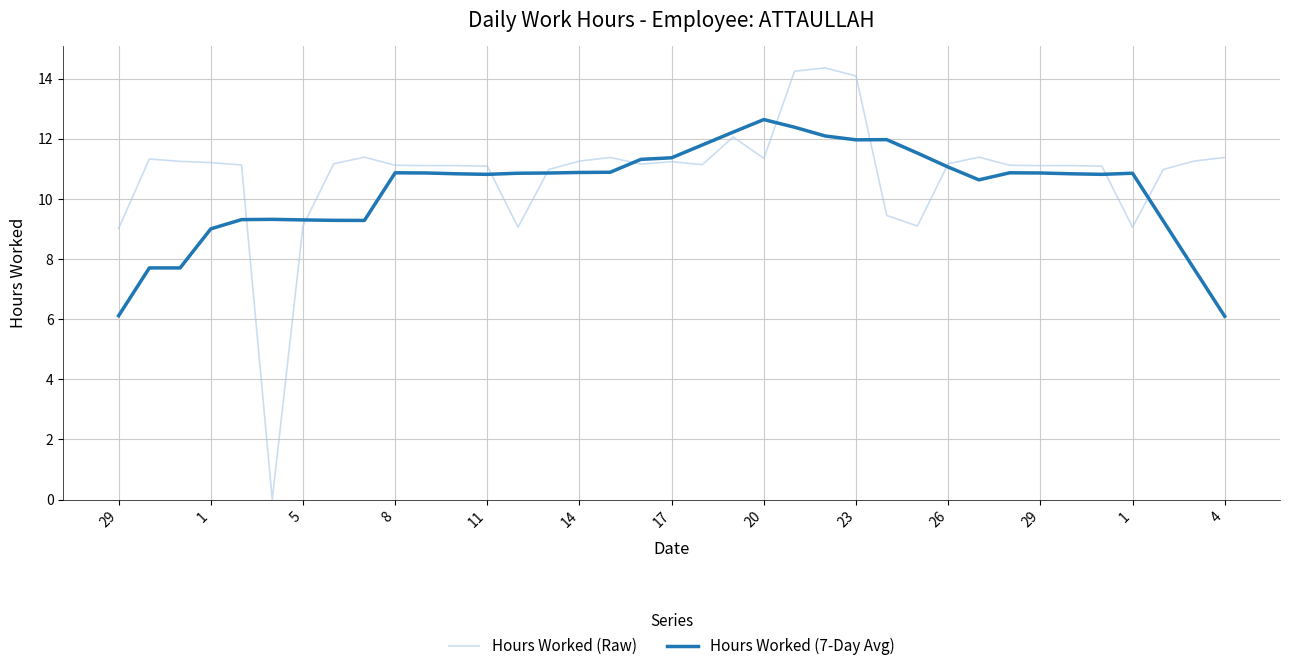

Which series has the largest range (max minus min)?

Hours Worked (Raw)